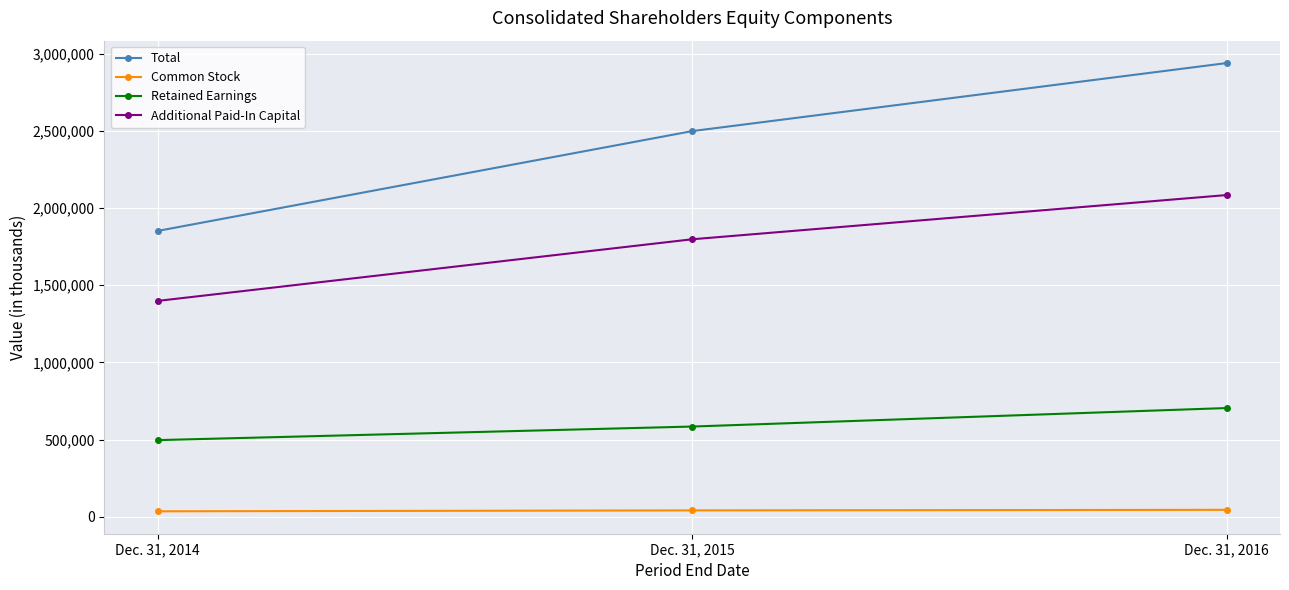

What is the average value of the Common Stock series?

40399